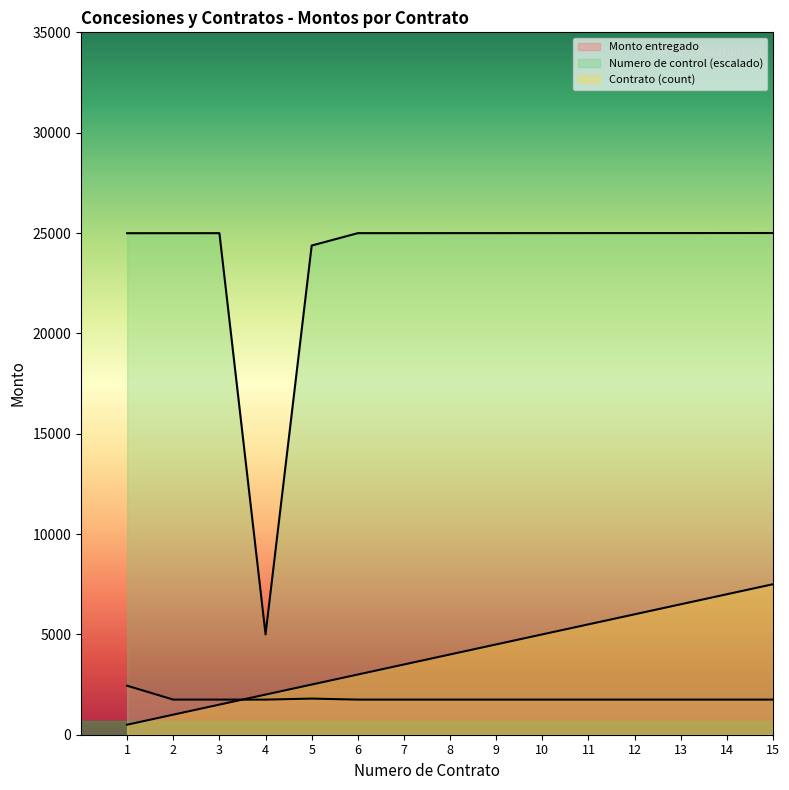

Which category has the highest value across all series?

15